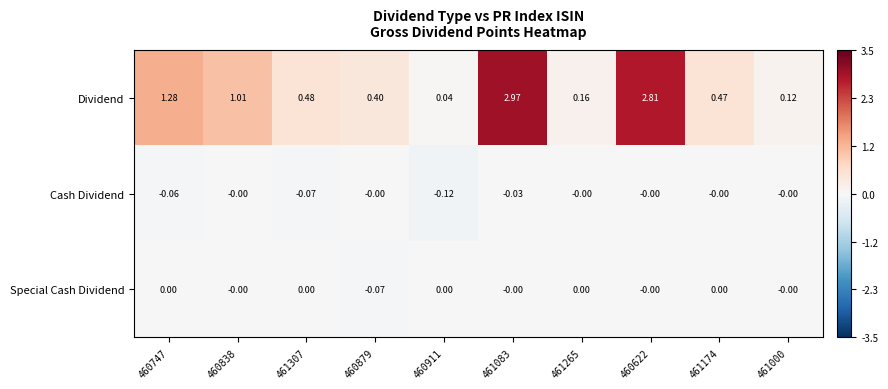

At 460747, list the series in order from largest to smallest.

Dividend, Special Cash Dividend, Cash Dividend